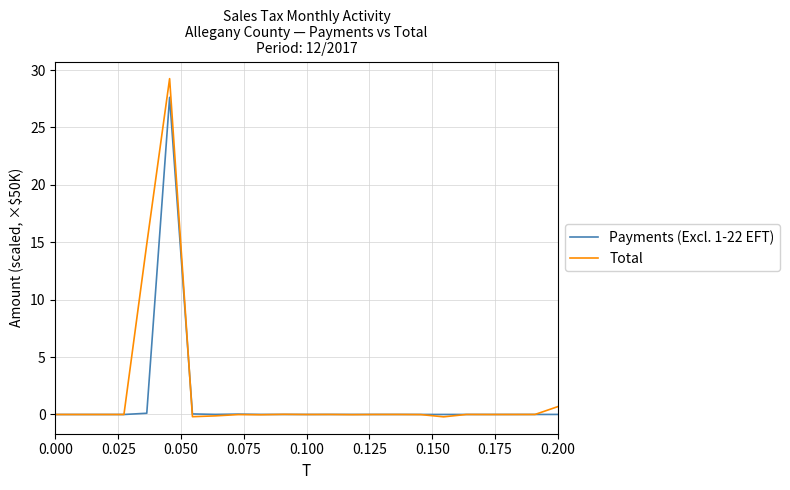

Does the chart have visible grid lines?

Yes